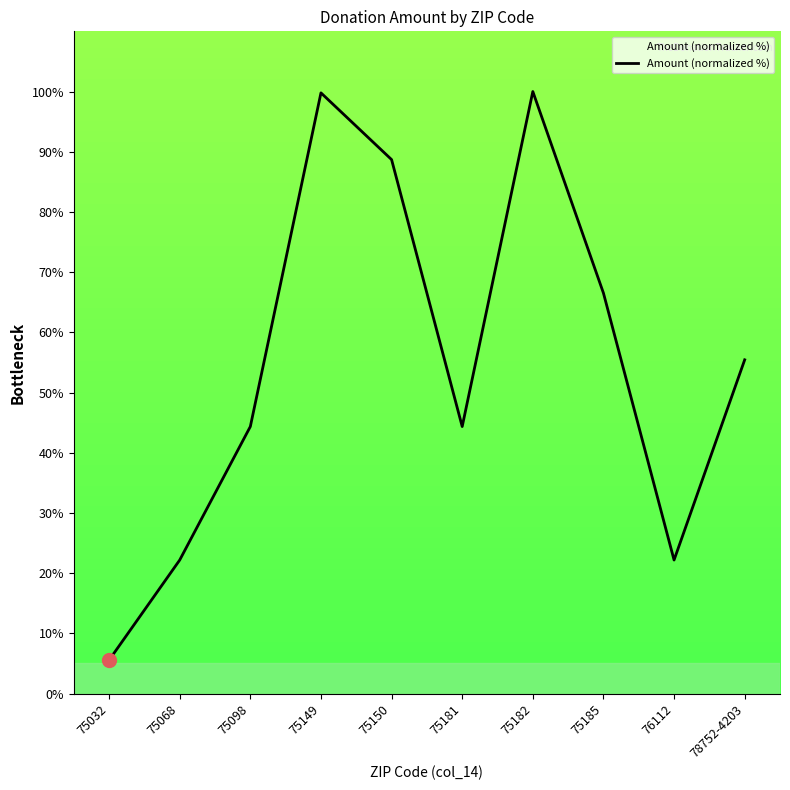

What is the smallest value displayed?

5.5